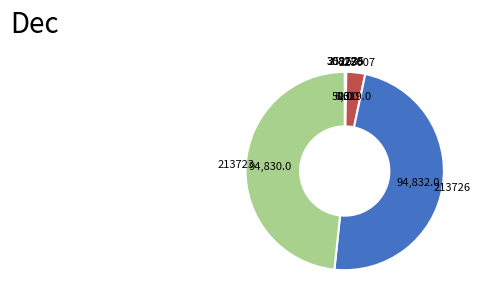

The 213723 slice represents 48% of the pie. True or false?

True